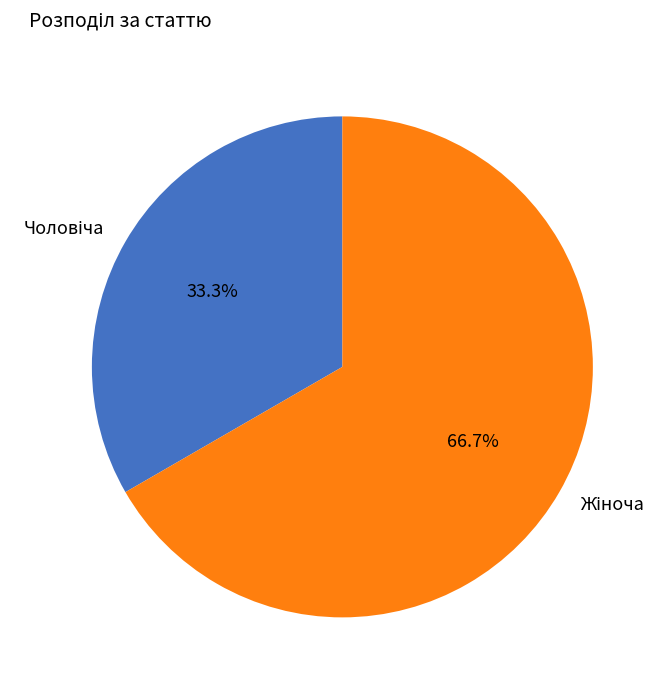

Is there a majority slice in this chart?

Yes